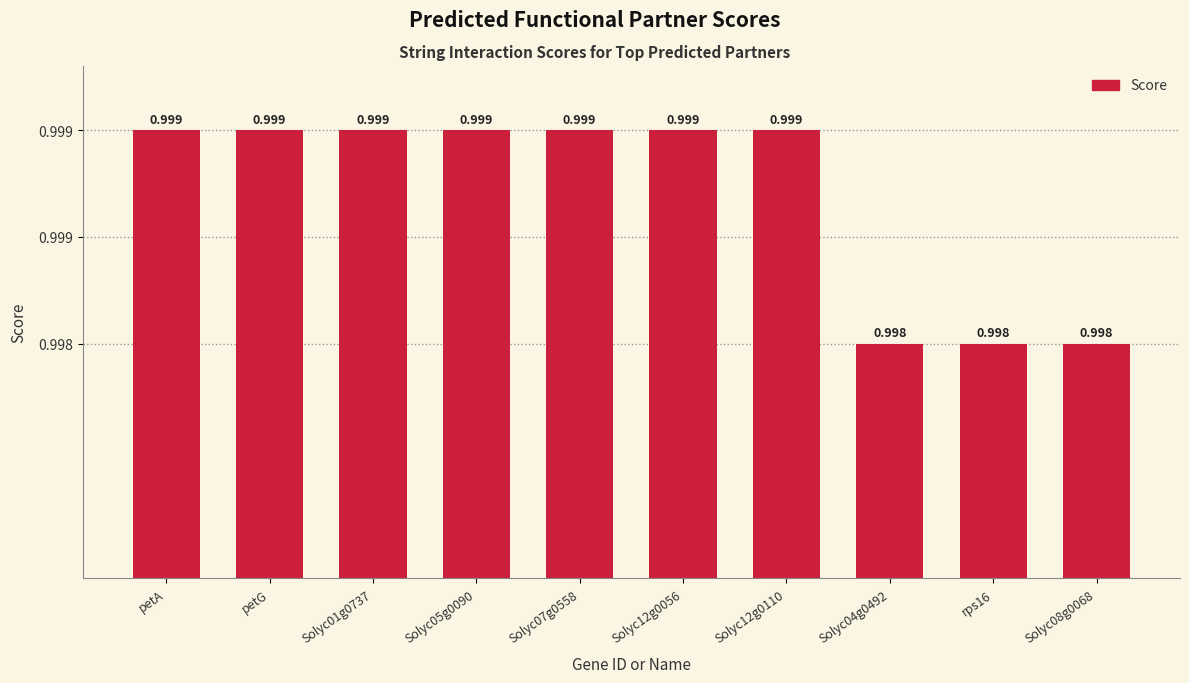

Where is the data nearest to the value 0?

Solyc04g0492